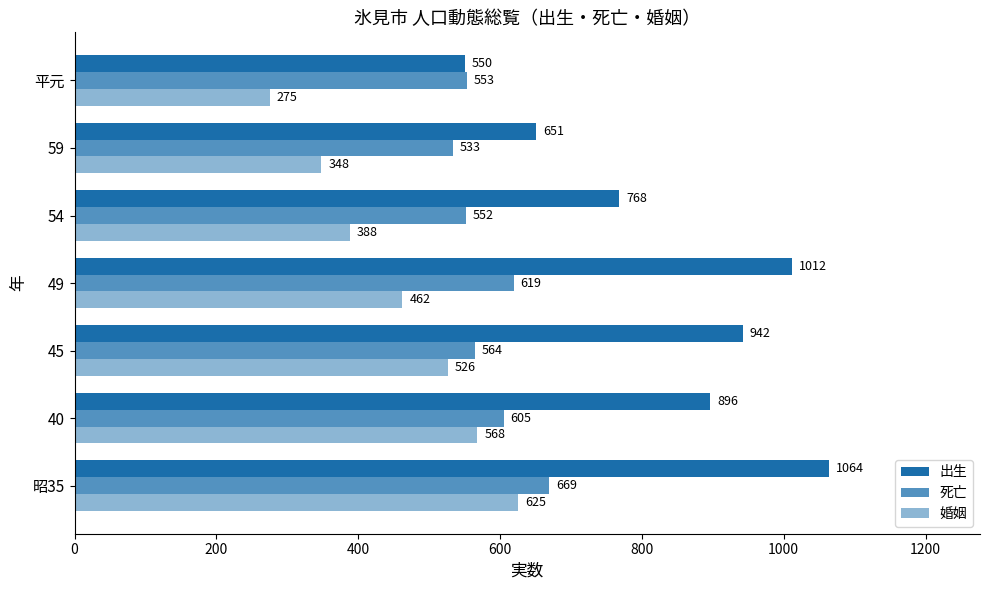

Which series has the widest spread of values?

出生